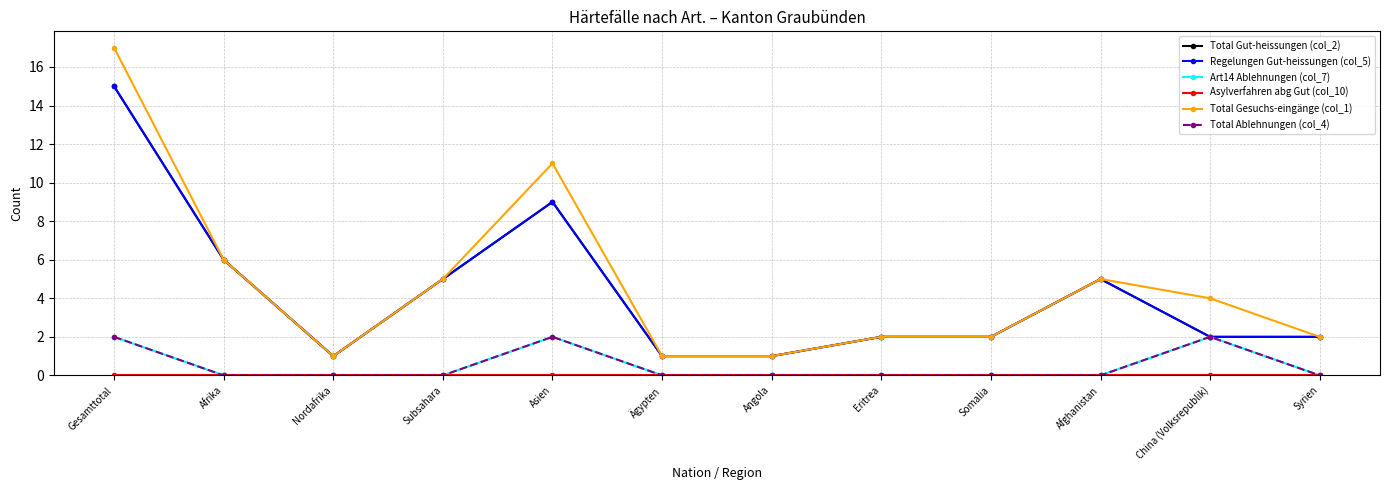

What is the label of the 4th point from the left?

Subsahara